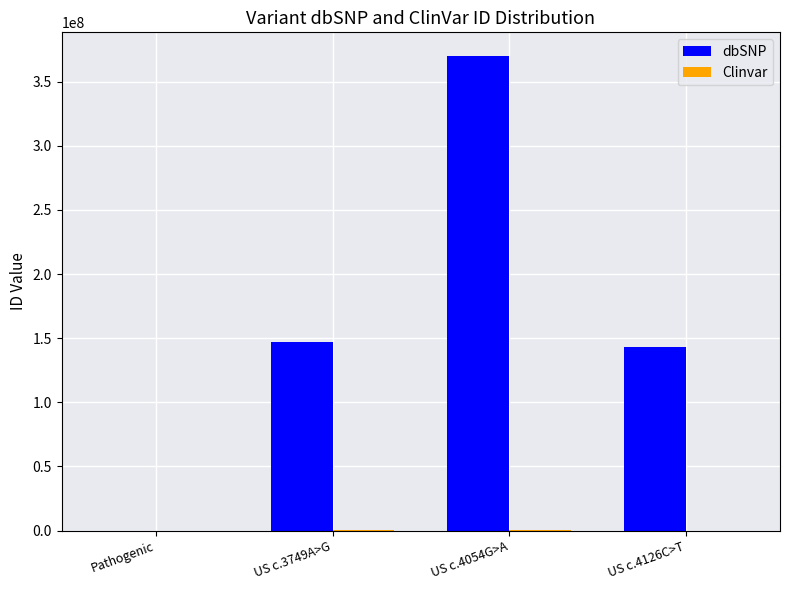

How many series are shown in this chart?

2